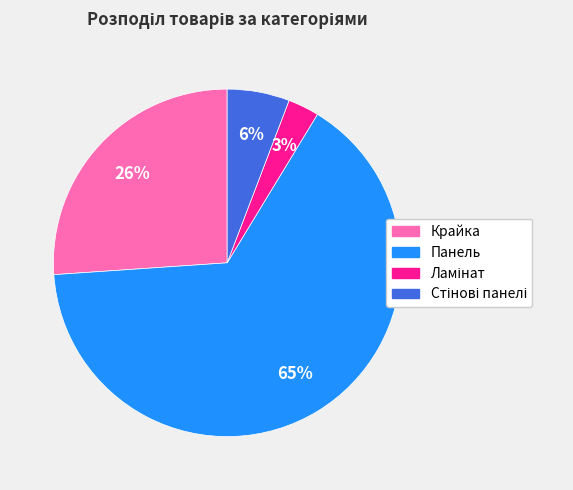

Is it true that Панель is 65% of the pie?

True